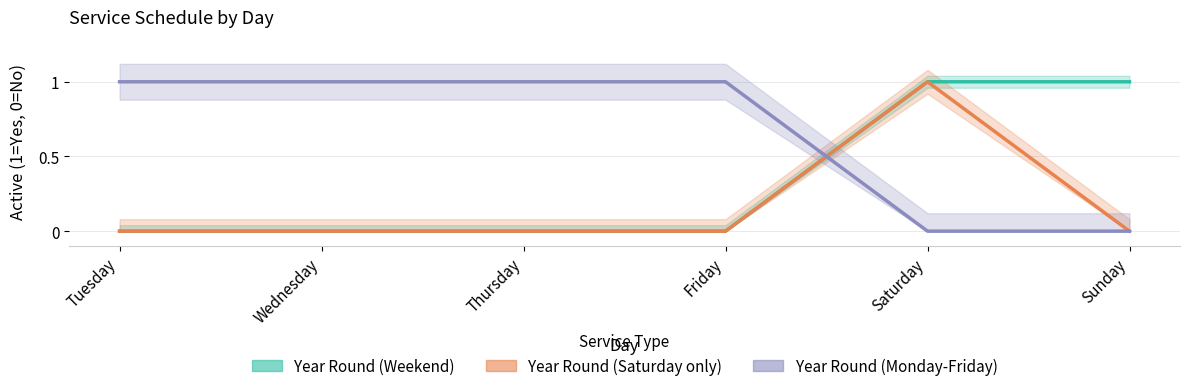

The value of Year Round (Saturday only) at Thursday is 0. True or false?

False